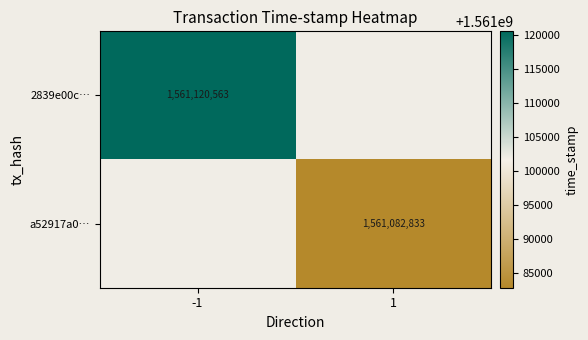

The a52917a0… series shows 1072328461 at 1. True or false?

False